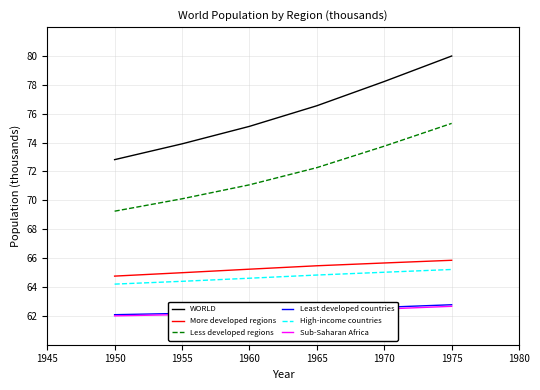

True or false: More developed regions has more than 1 interior local peaks.

False